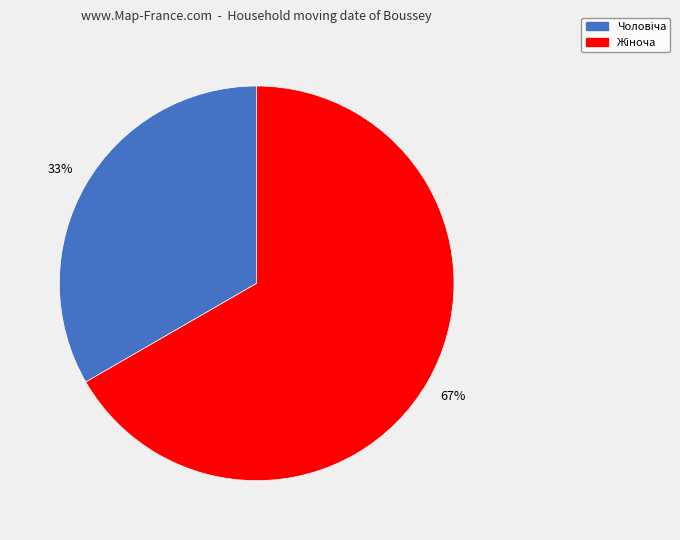

To the nearest percent, what is the average slice percentage?

50%